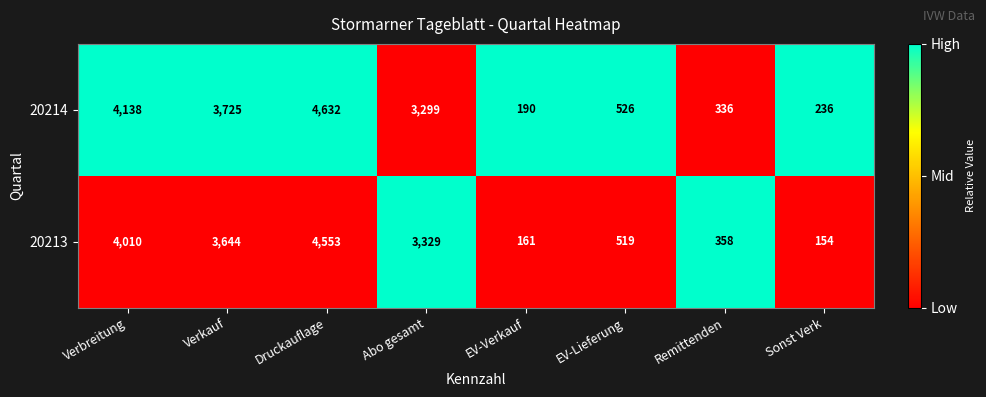

Is the value of 20214 at Sonst Verk greater than the value of 20213 at Remittenden?

No